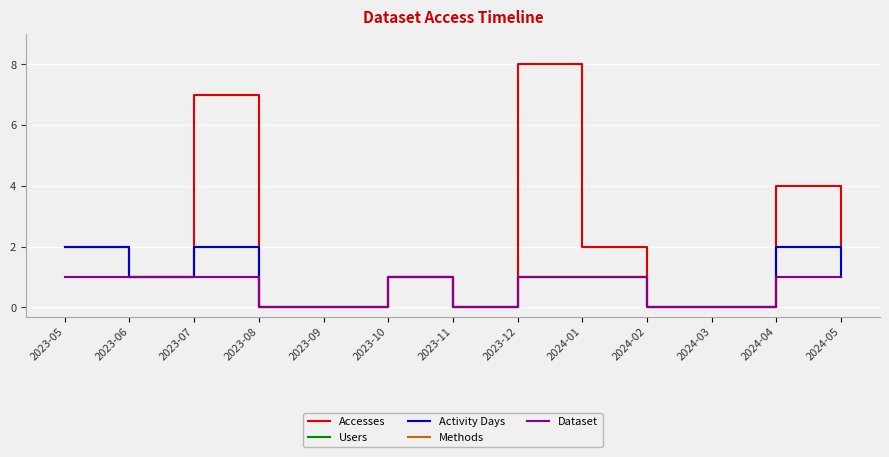

Does the chart display data point markers on the line(s)?

No